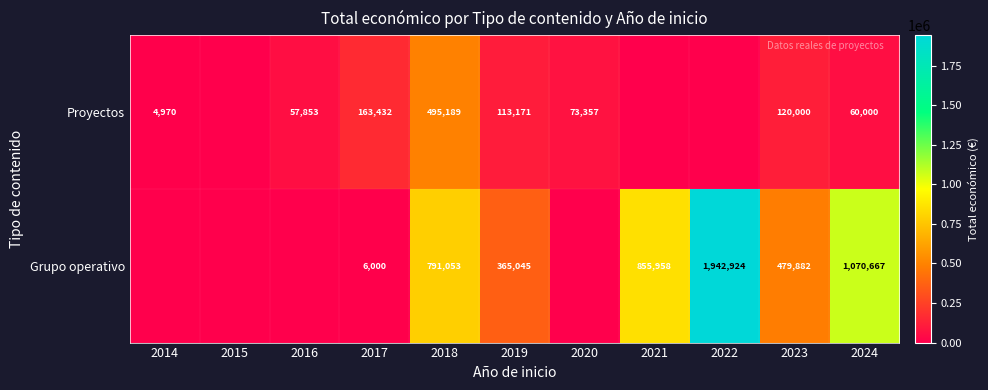

Rank the series at 2017 from lowest to highest value.

Grupo operativo, Proyectos